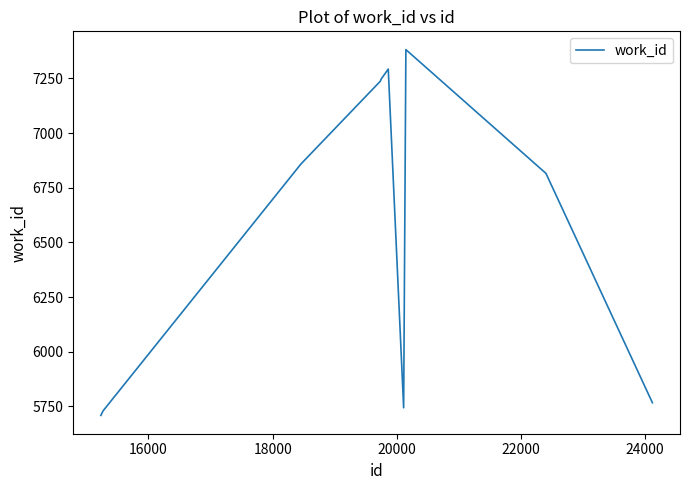

What is the greatest value displayed?

7382